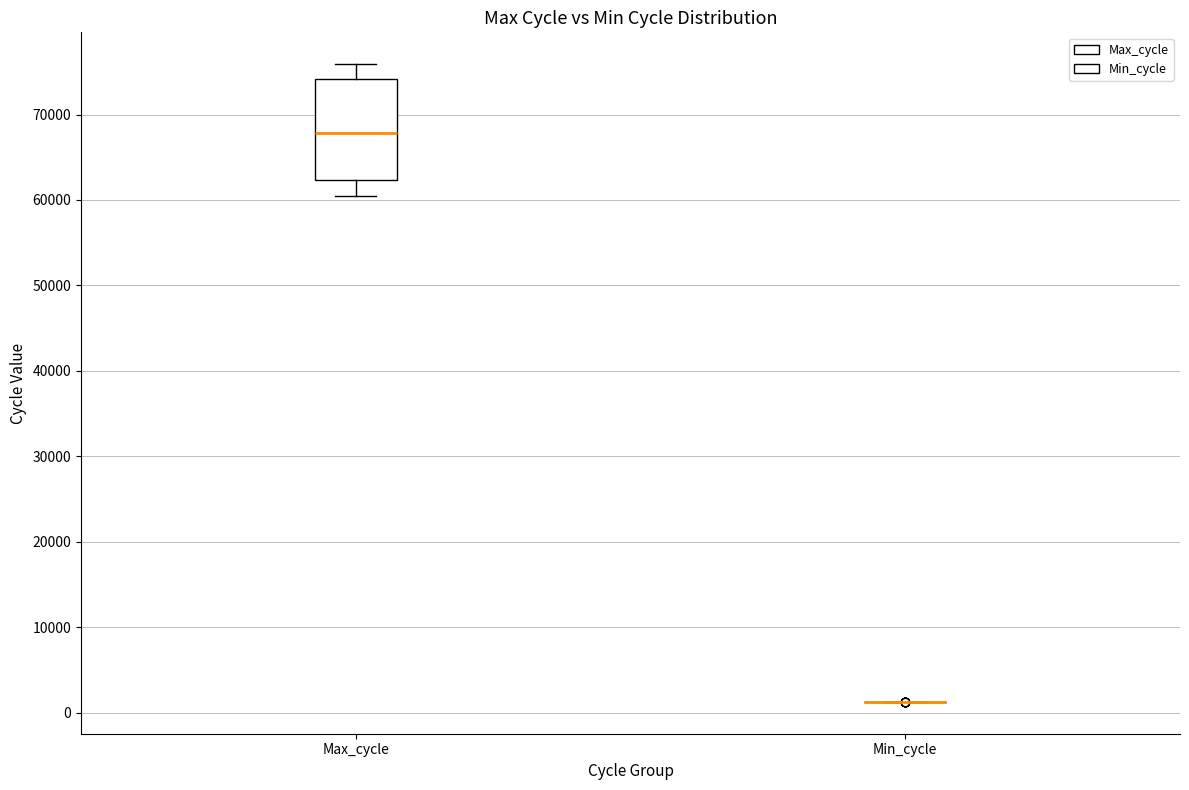

Comparing the boxes themselves (not the whiskers), which one is the tallest?

Max_cycle